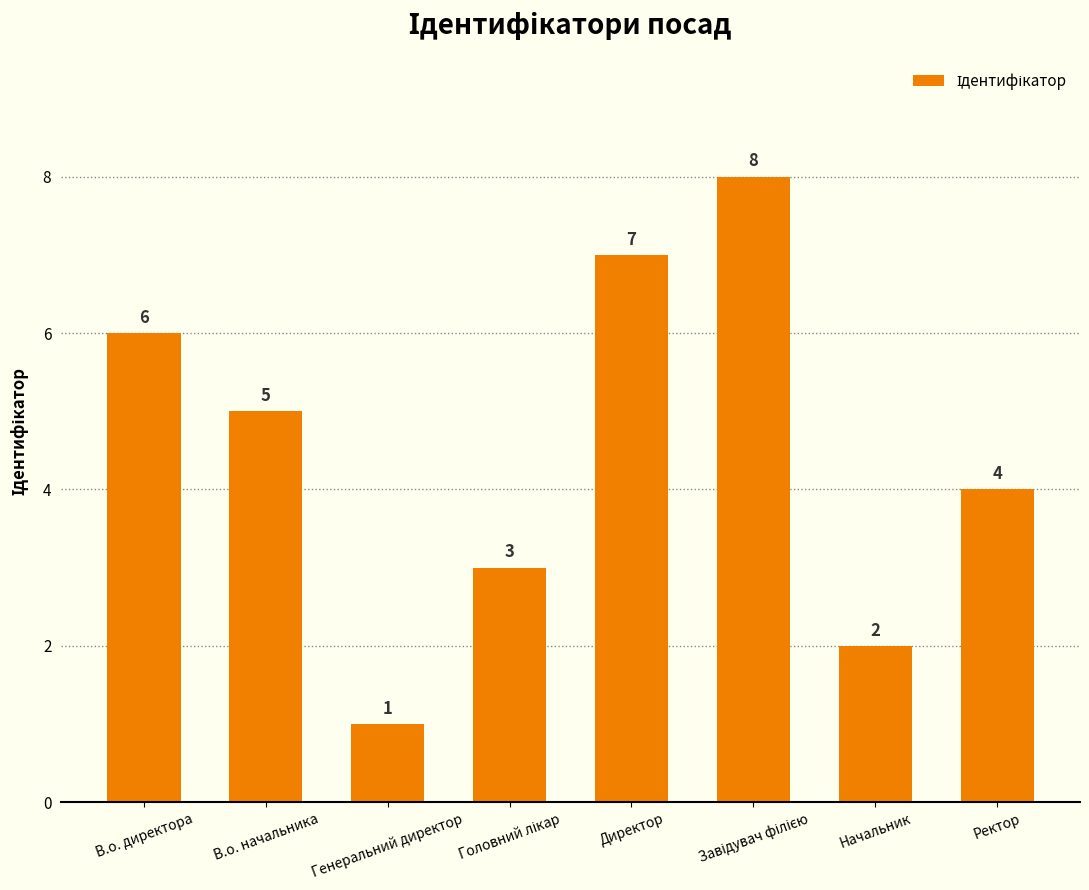

The chart shows a value of 3 at Директор. True or false?

False